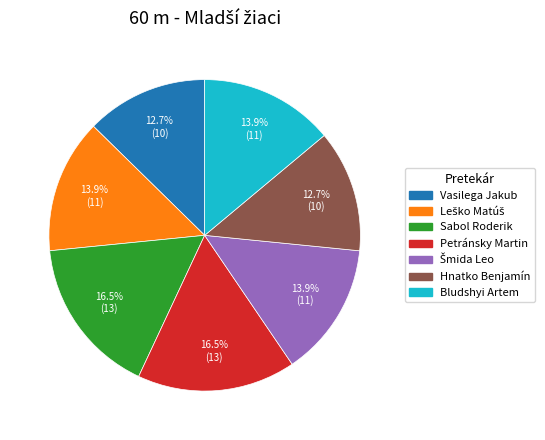

Is Petránsky Martin the majority of the pie?

No